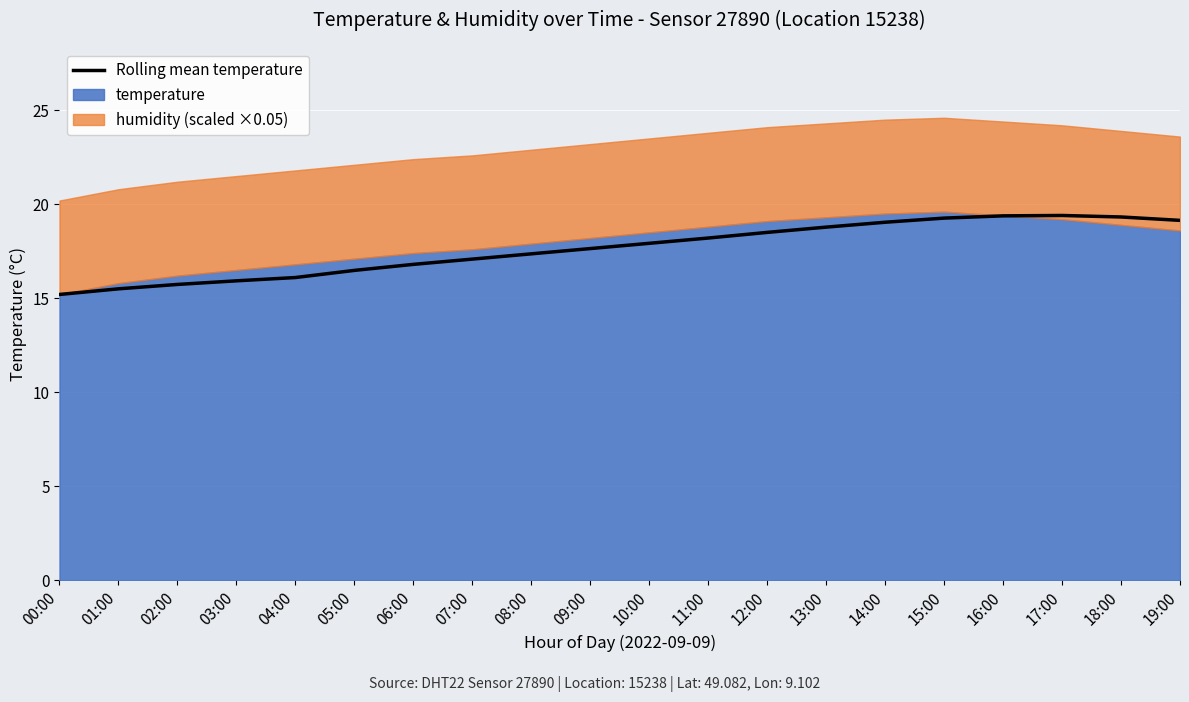

Approximately how many times larger is the value at 18:00 compared to 06:00?

1.1